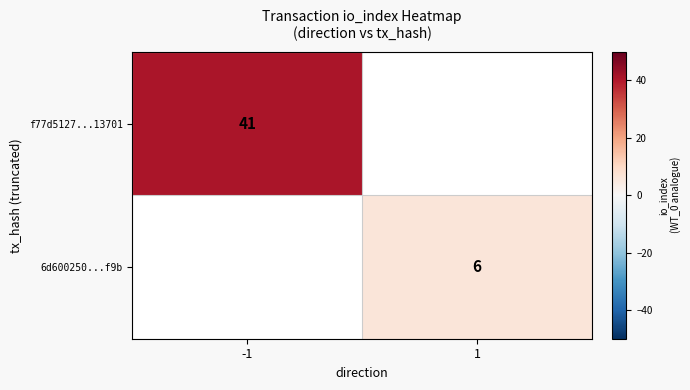

True or false: f77d5127...13701 has a value of 41 at -1.

True